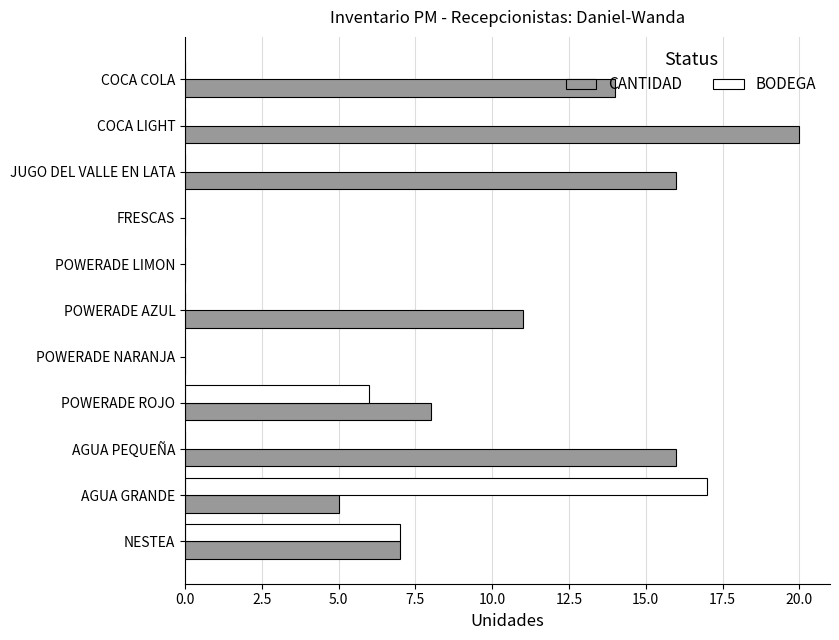

Which series has the largest range (max minus min)?

CANTIDAD